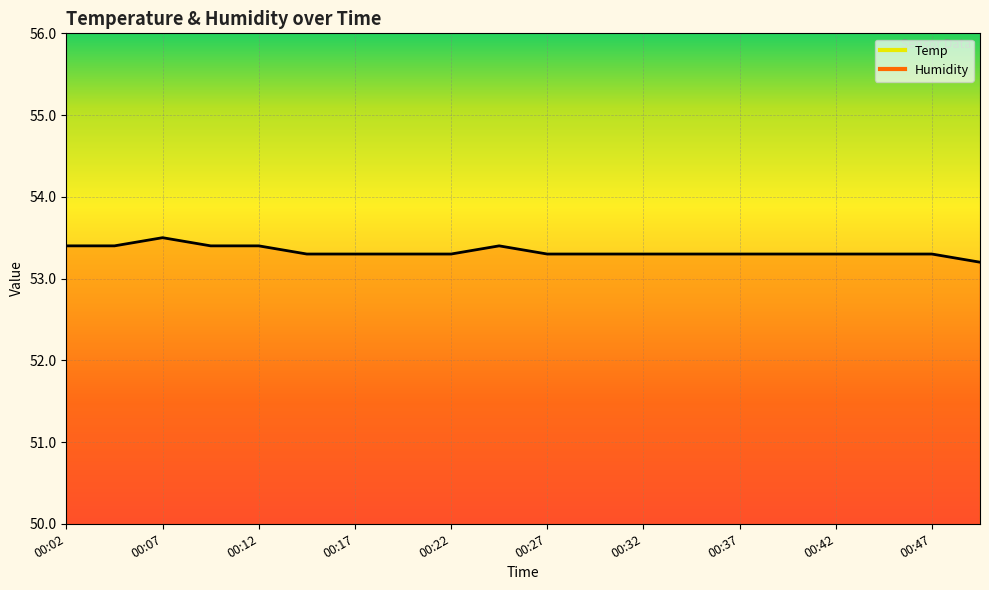

What is the change in value from 00:07 to 00:14?

-0.2